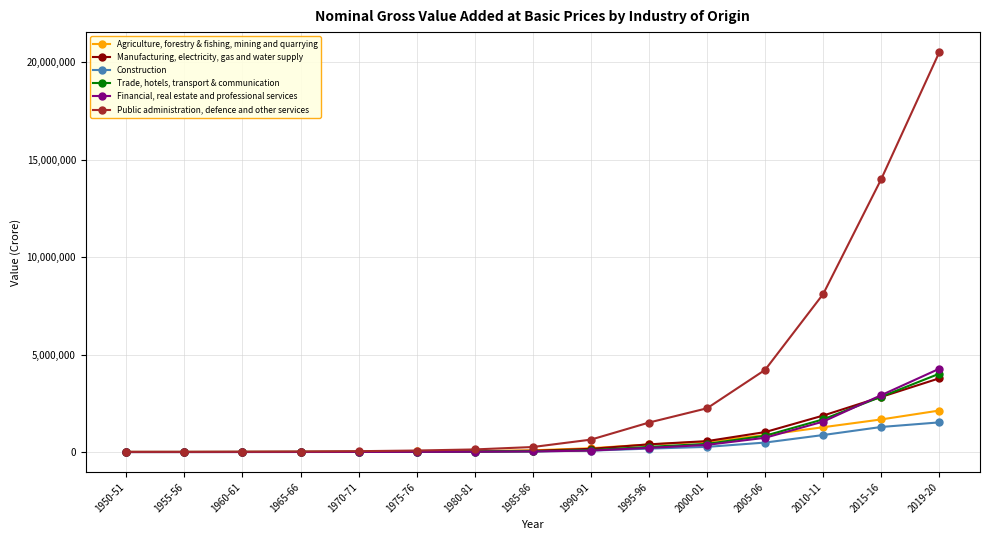

How many lines are shown in the chart?

6